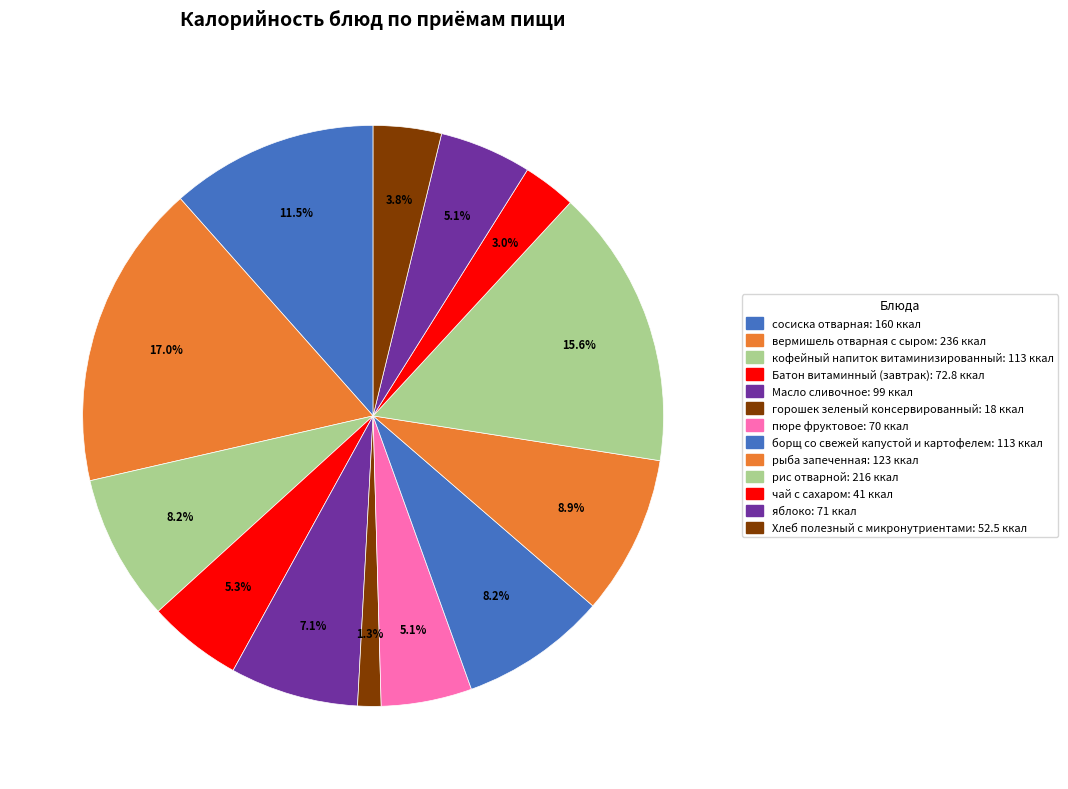

Approximately how many times larger is the value at кофейный напиток витаминизированный compared to вермишель отварная с сыром?

0.5